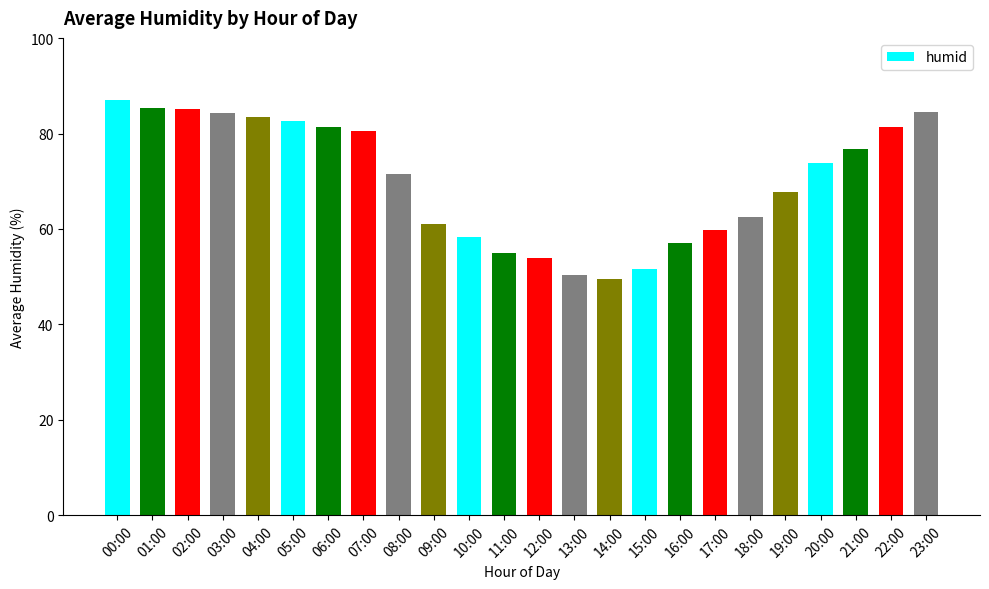

Which has a higher value, 00:00 or 09:00?

00:00